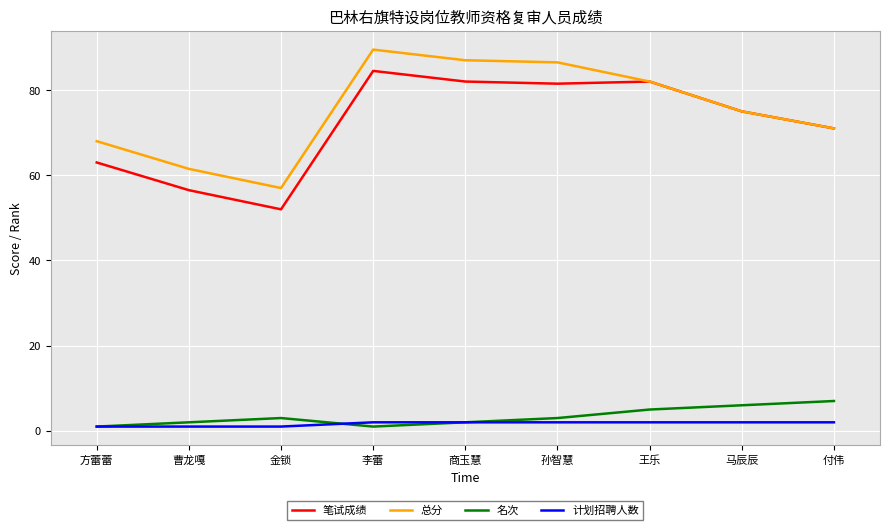

True or false: 名次 has more than 1 points higher than both neighbors.

False